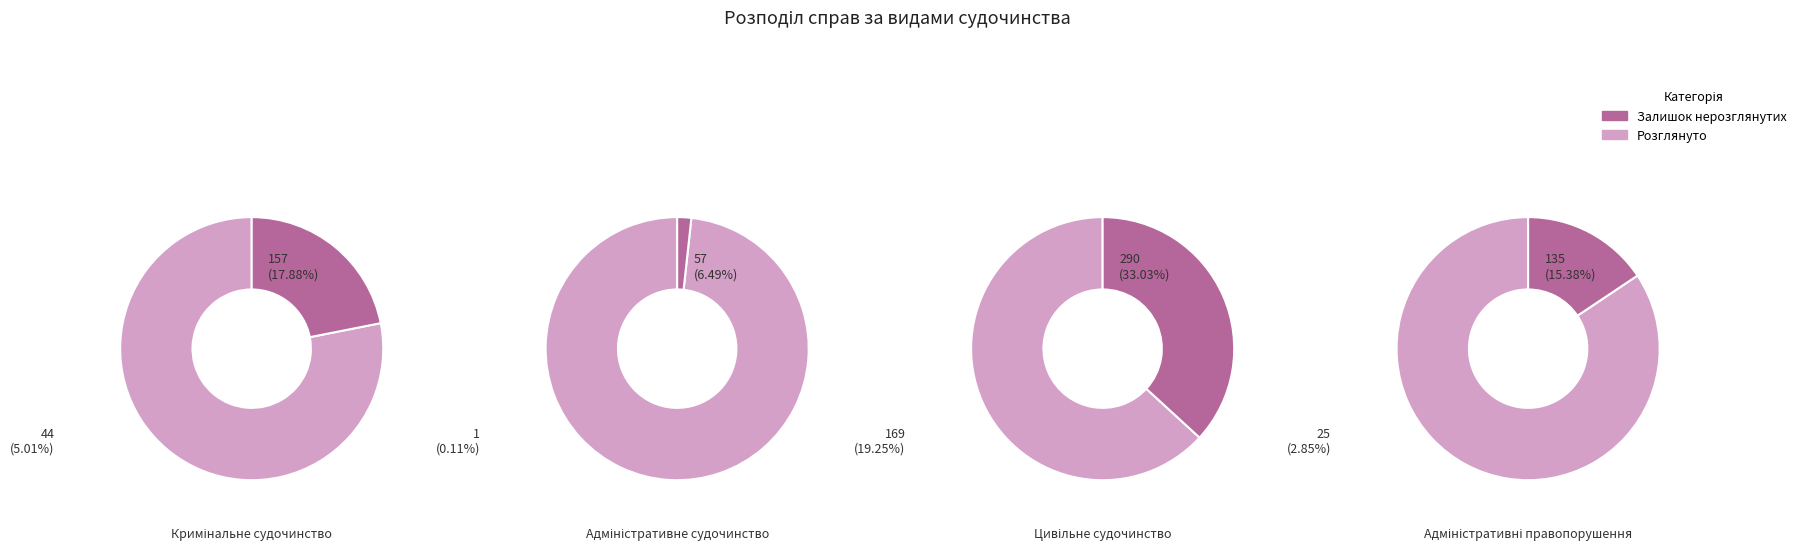

Which series has the largest range (max minus min)?

Розглянуто